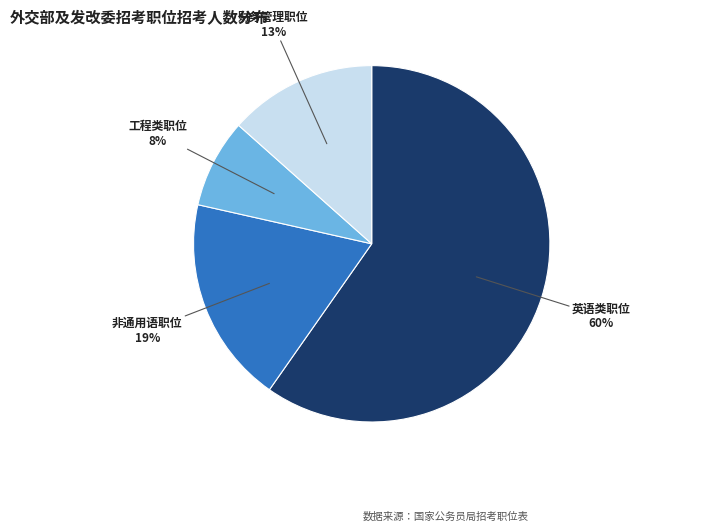

Does any single category account for the majority?

Yes